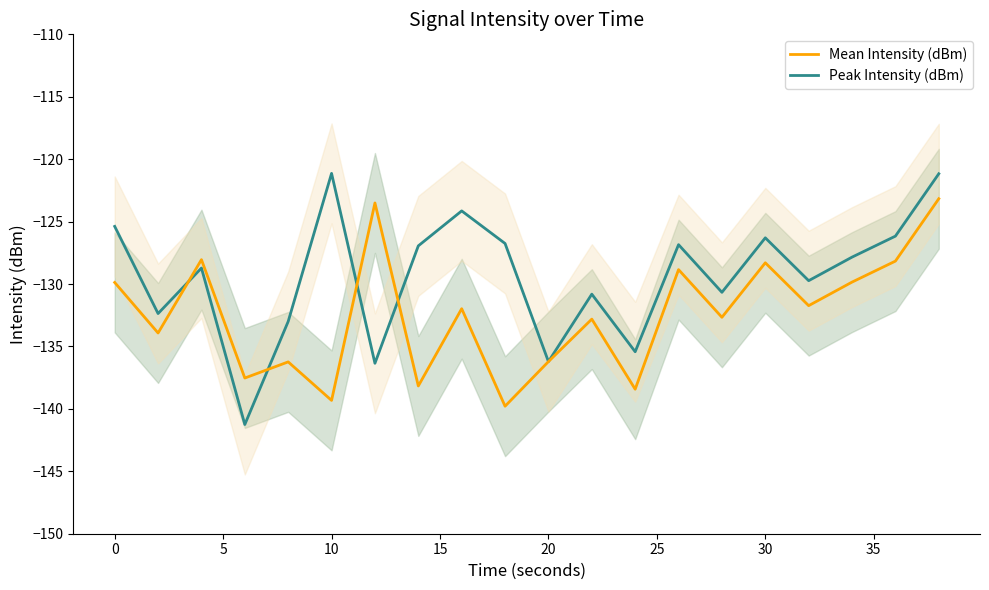

Does the chart display data point markers on the line(s)?

No